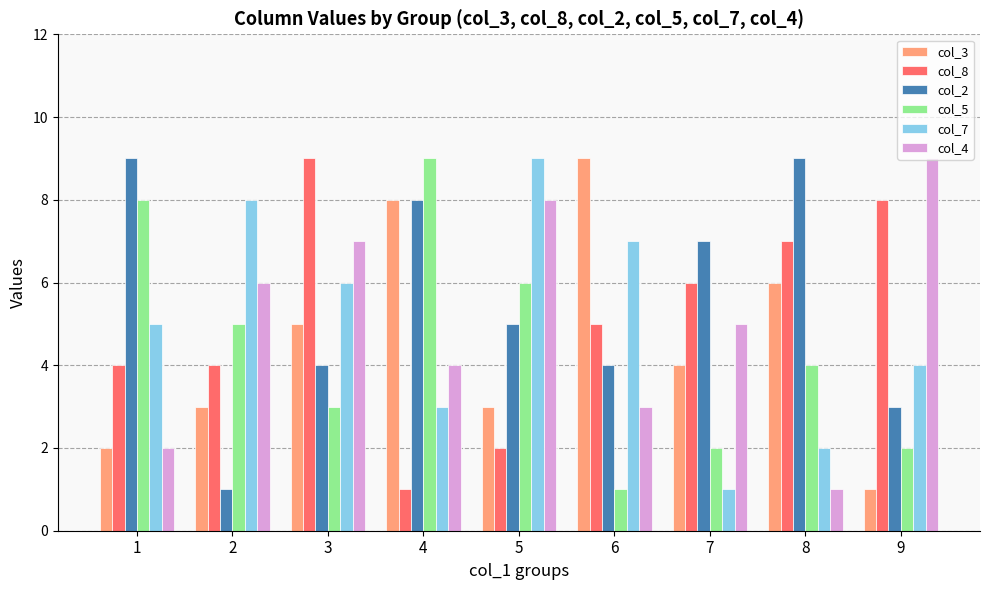

Which series has the largest total across all categories?

col_2